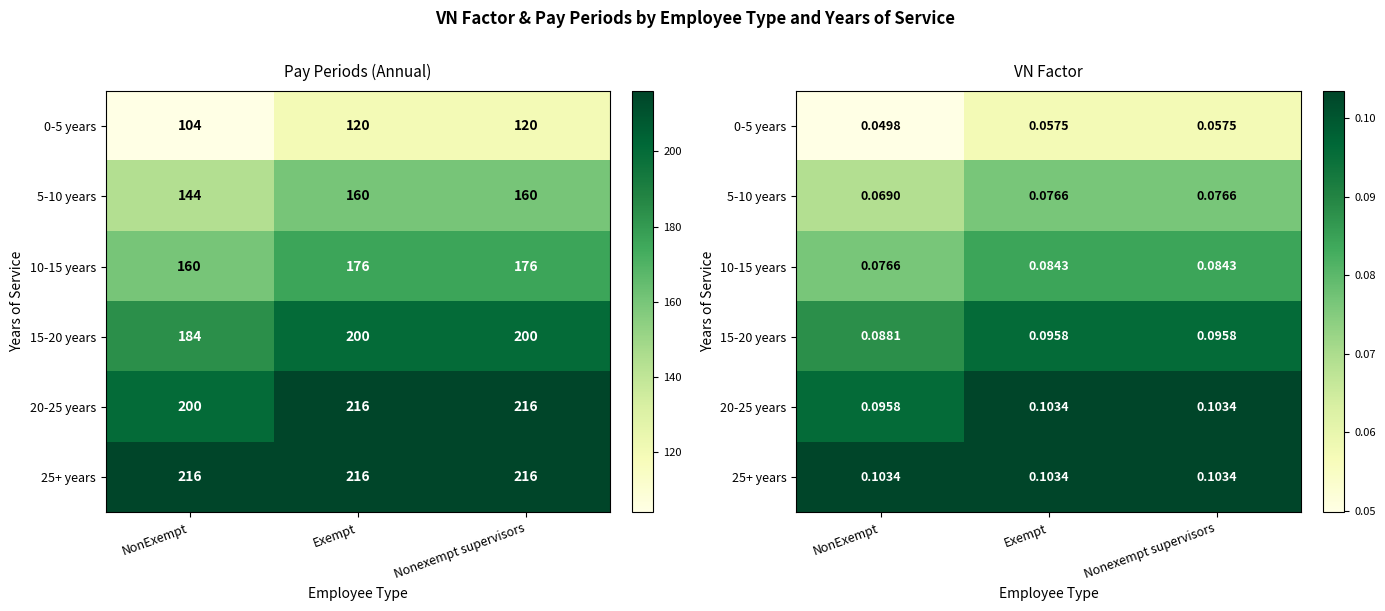

How many 0-5 years values are between 0 and 1?

3